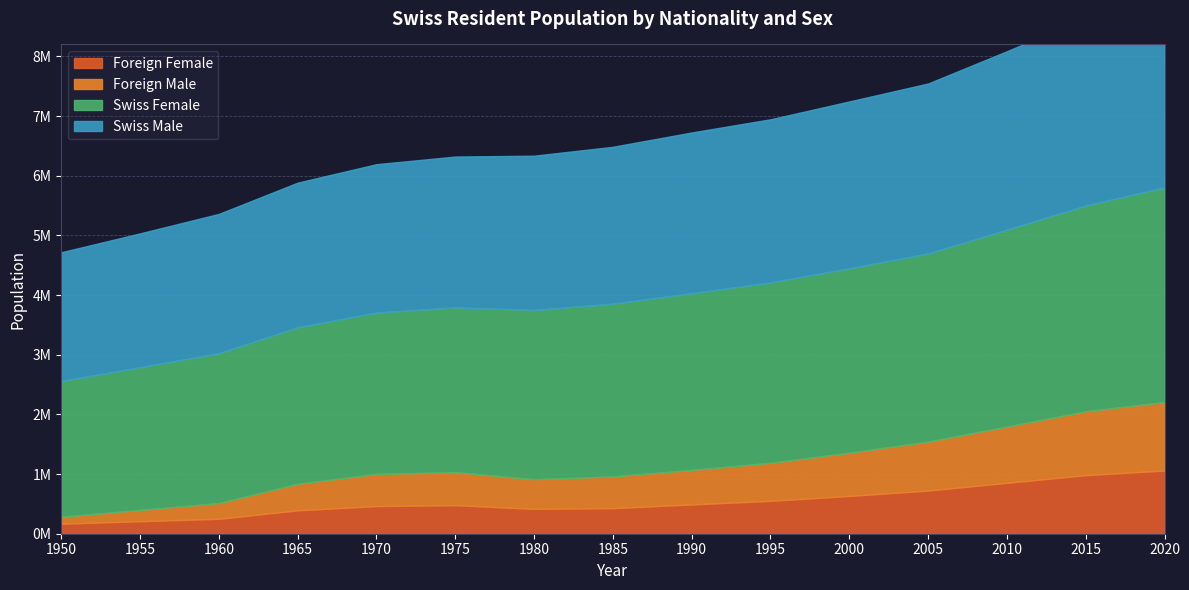

Which series has the largest range (max minus min)?

Swiss Female